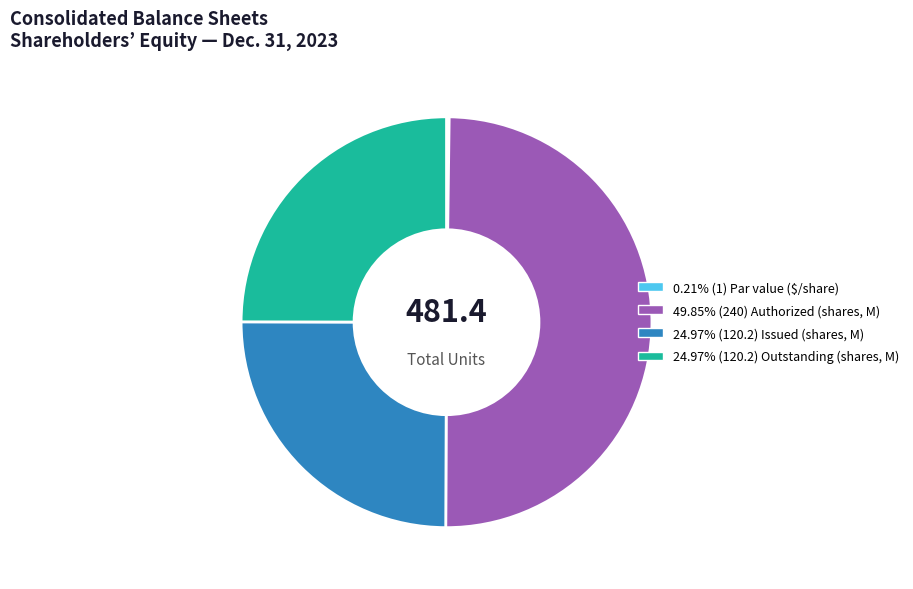

To the nearest percent, what is the average slice percentage?

25%